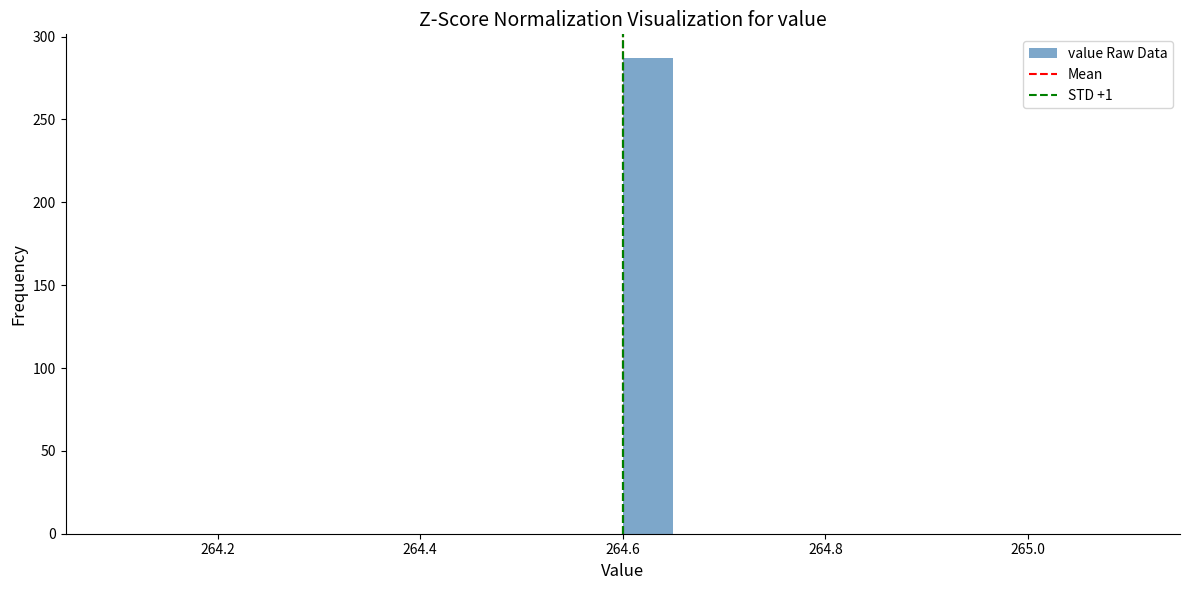

Read against the x-axis, roughly where is the centre of the tallest bar?

264.62